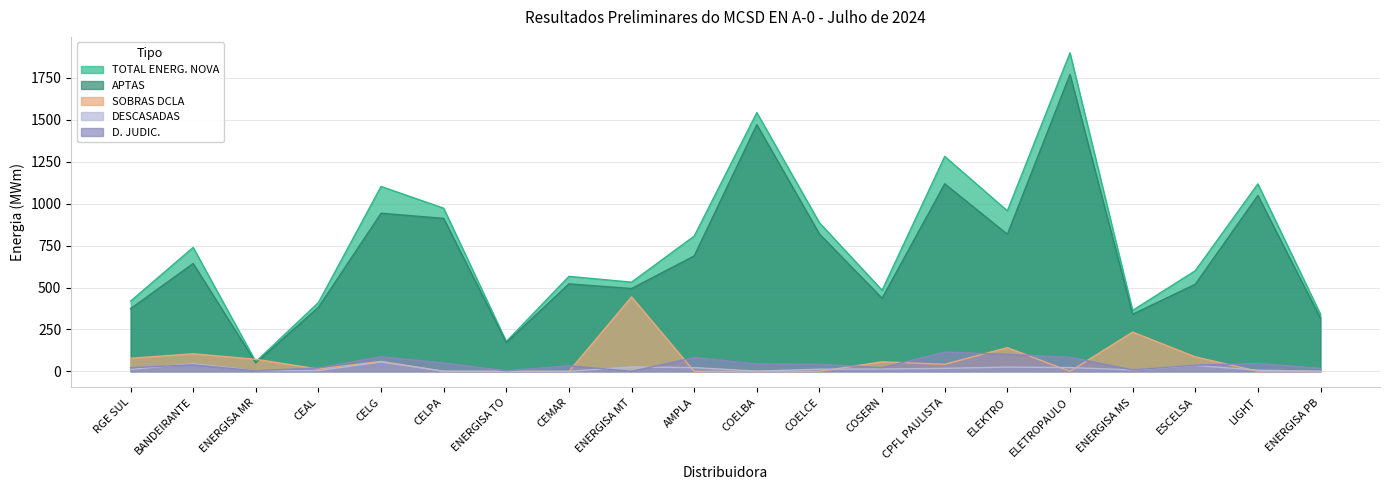

What is the spread (max minus min) of values at ENERGISA TO?

177.6